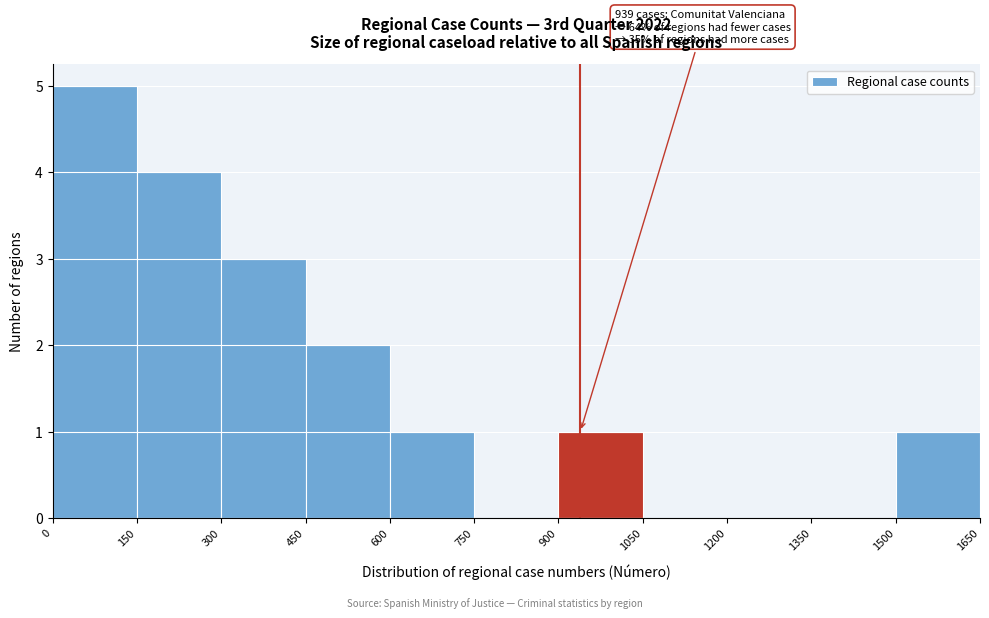

Which range on the x-axis has the tallest bar?

0 to 150